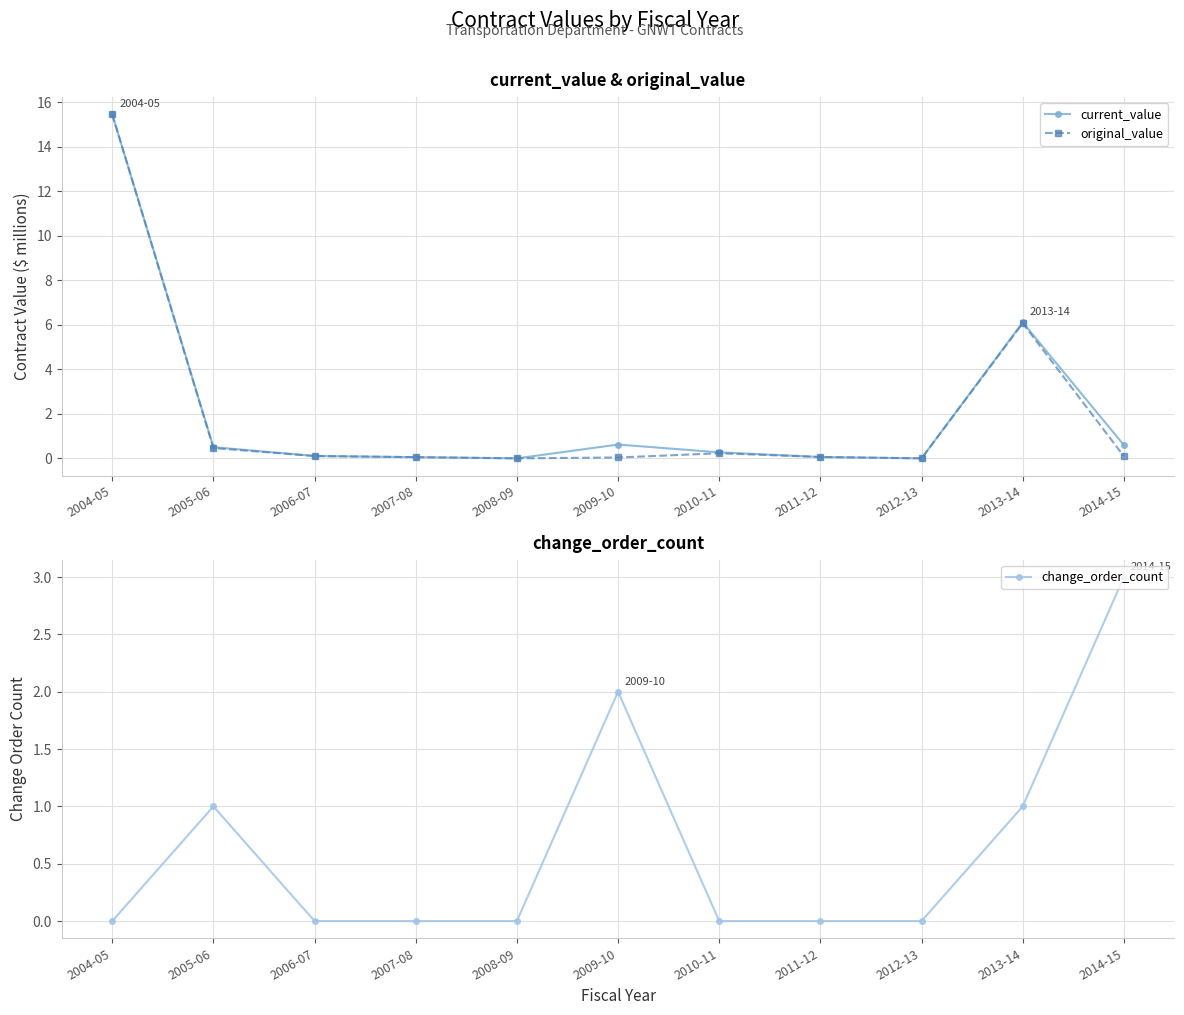

Where is the first local minimum for current_value?

2008-09